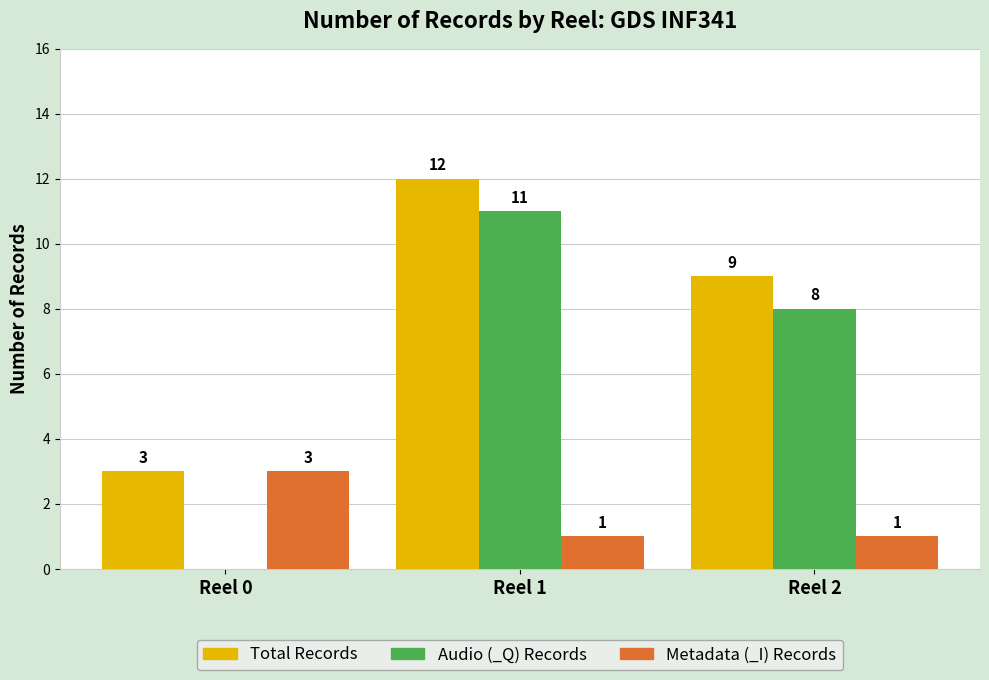

Count the number of categories in the chart.

3